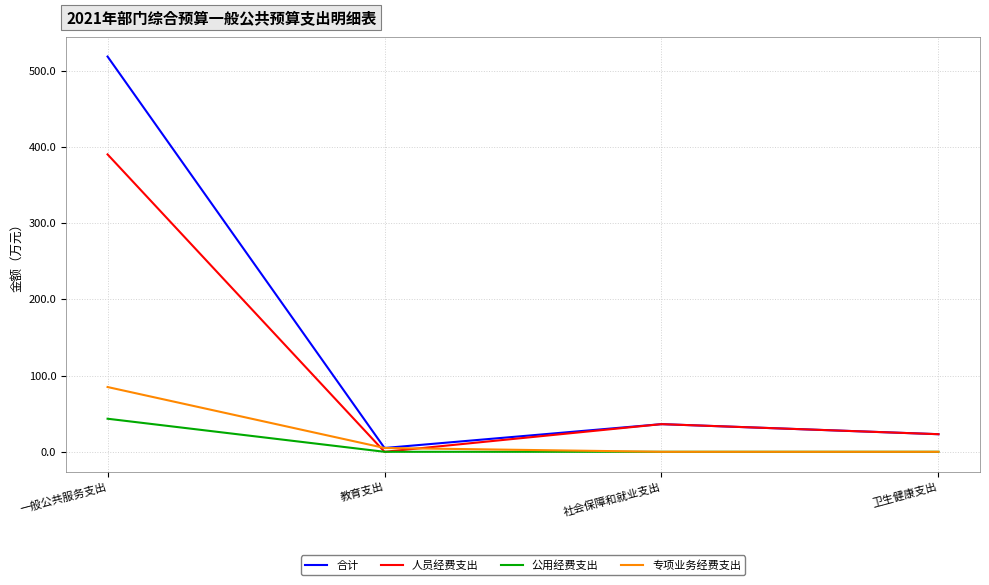

Which series has the largest range (max minus min)?

合计